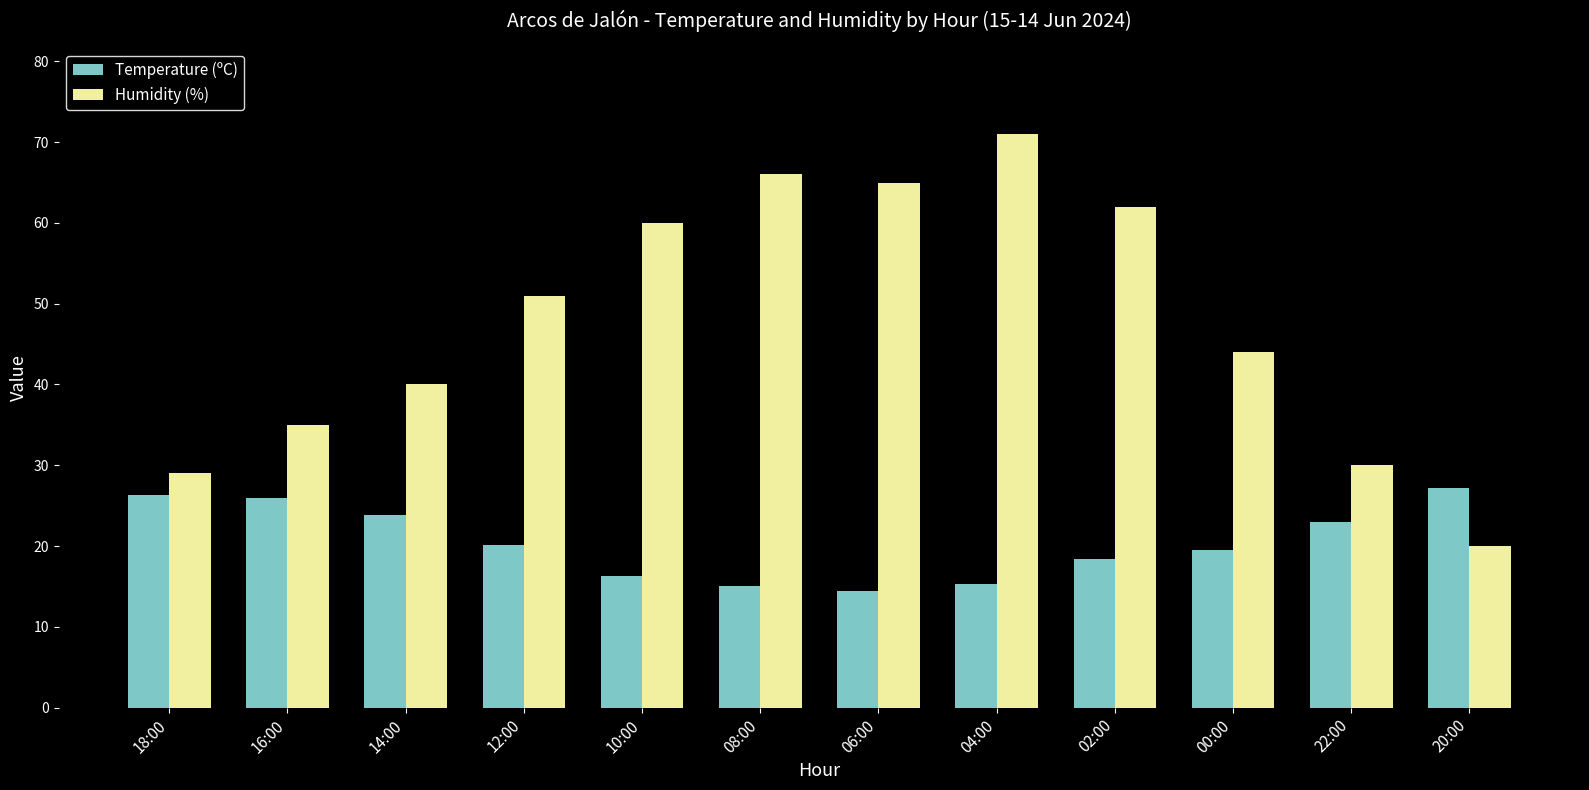

How many groups of bars are there?

12